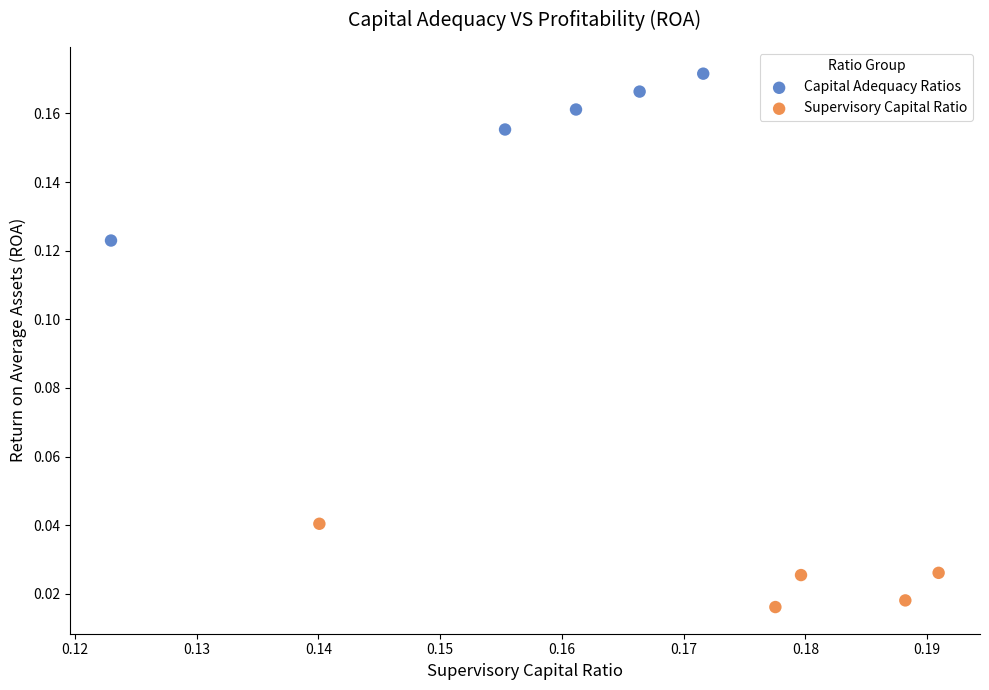

Which series contains the lowest Y value?

Supervisory Capital Ratio